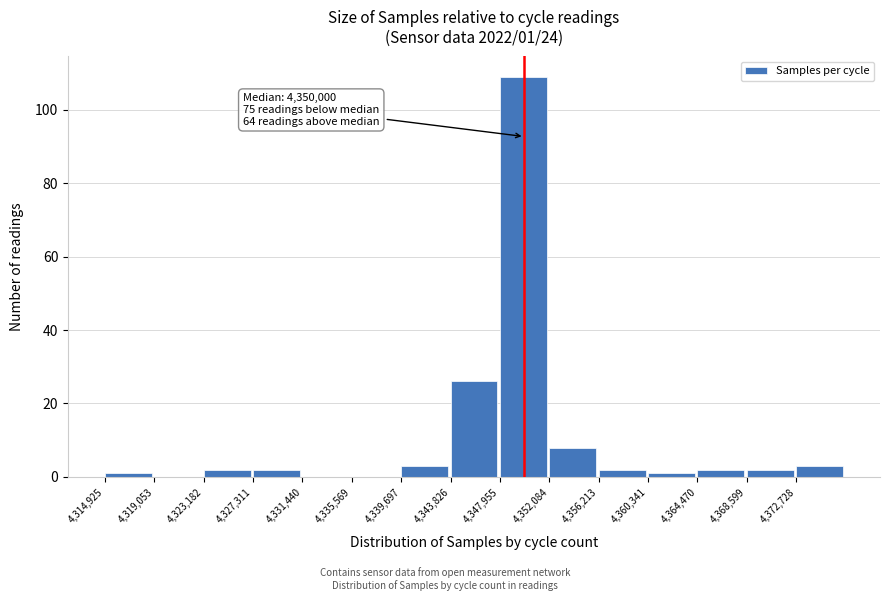

Which range on the x-axis has the tallest bar?

4348000 to 4352000